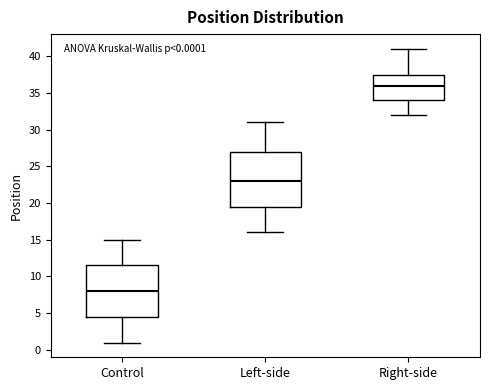

Which box is the tallest, from its lower edge to its upper edge?

Left-side